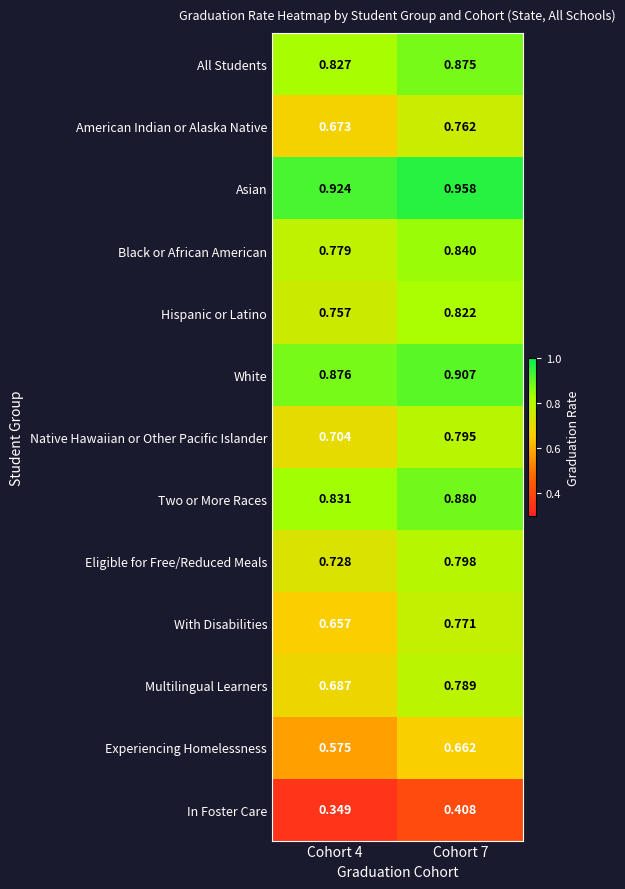

Which series has the widest spread of values?

With Disabilities